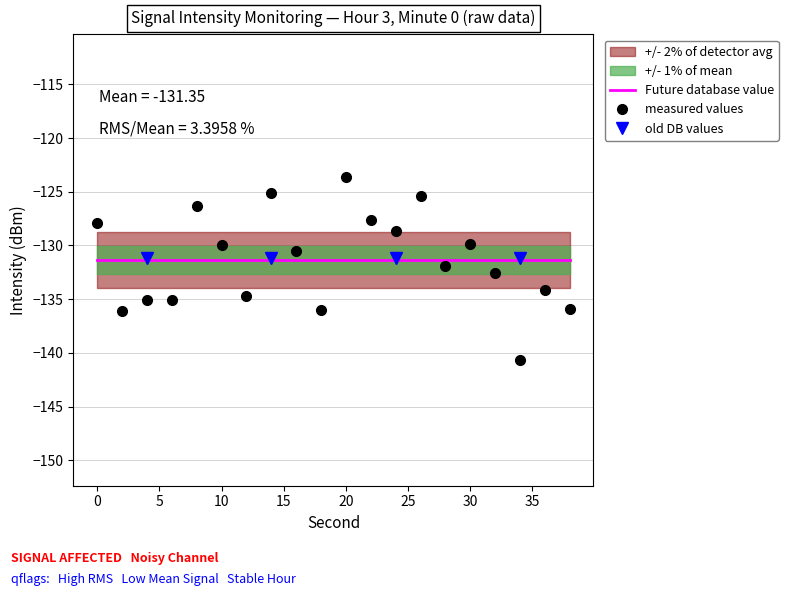

What is the value of the 14th point from the left?

-125.4